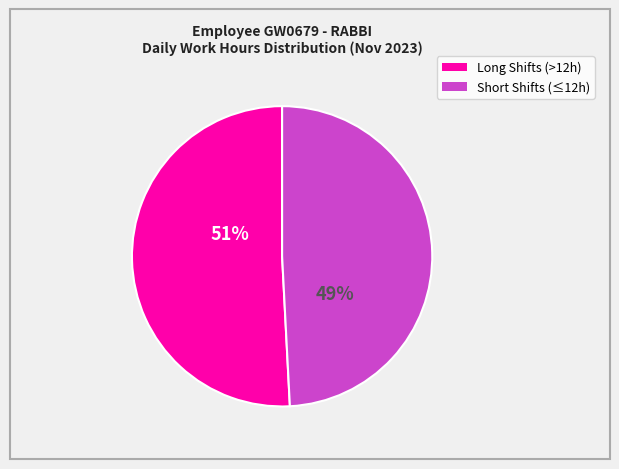

Is there a majority slice in this chart?

Yes